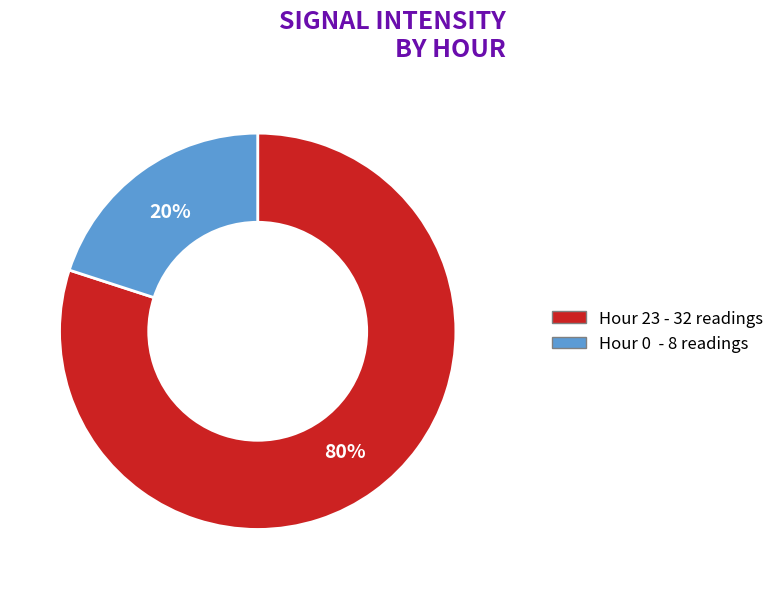

Is Hour 0 the majority of the pie?

No